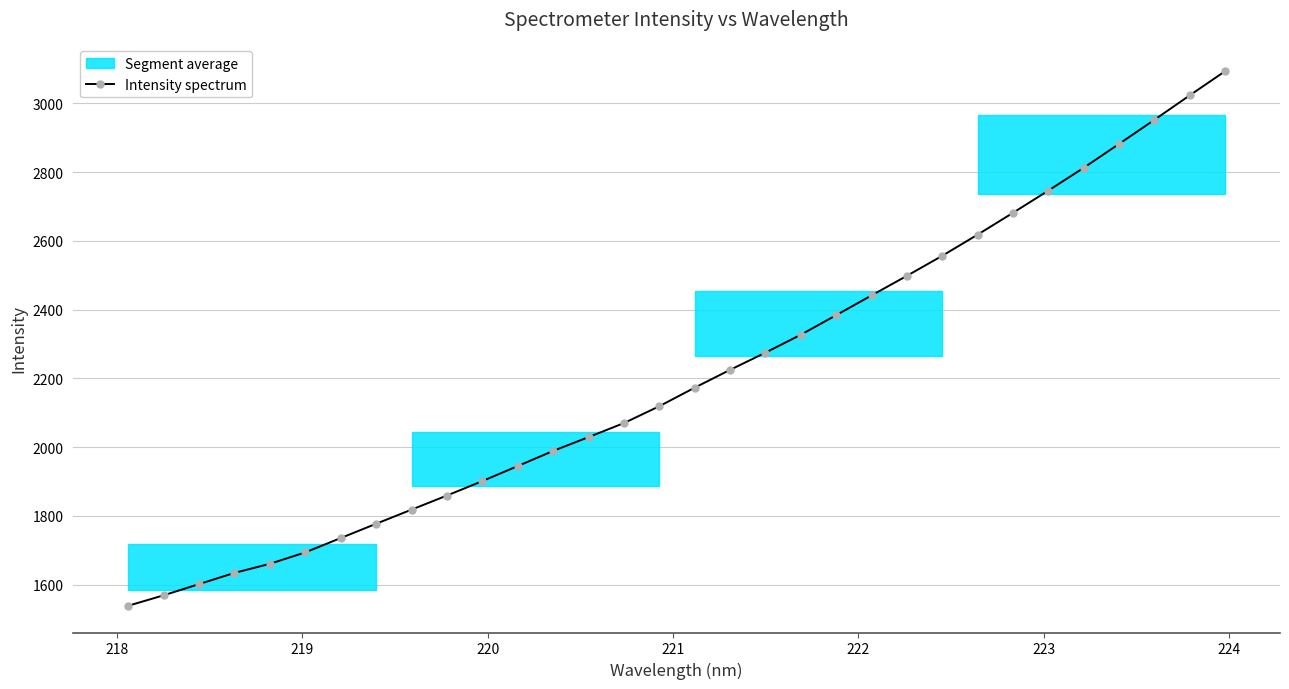

How many lines are shown in the chart?

1